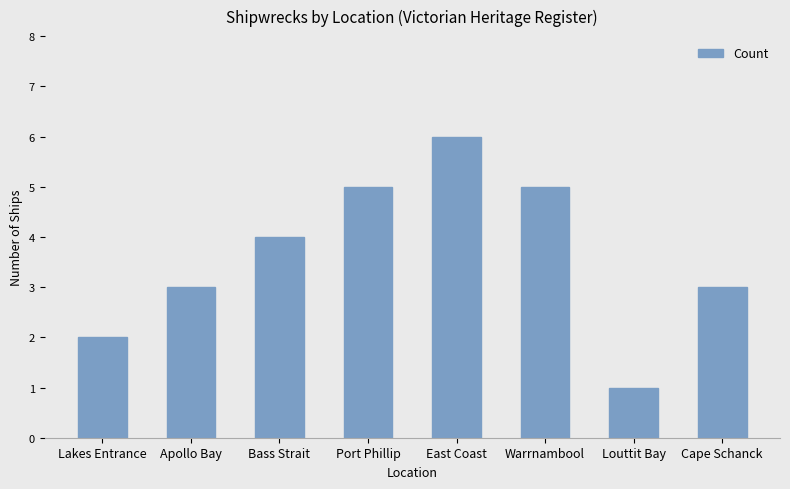

Reading left to right, list all the values displayed in this chart.

2	3	4	5	6	5	1	3